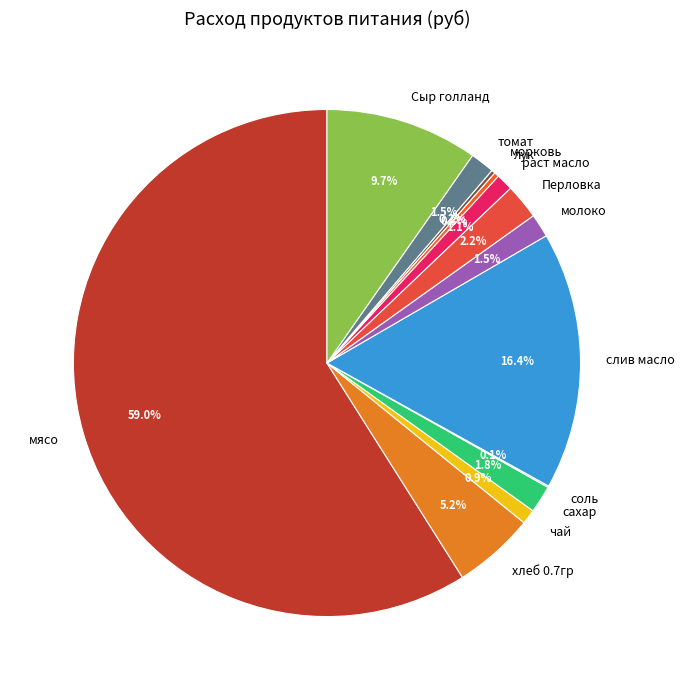

Which has a higher value, слив масло or Перловка?

слив масло